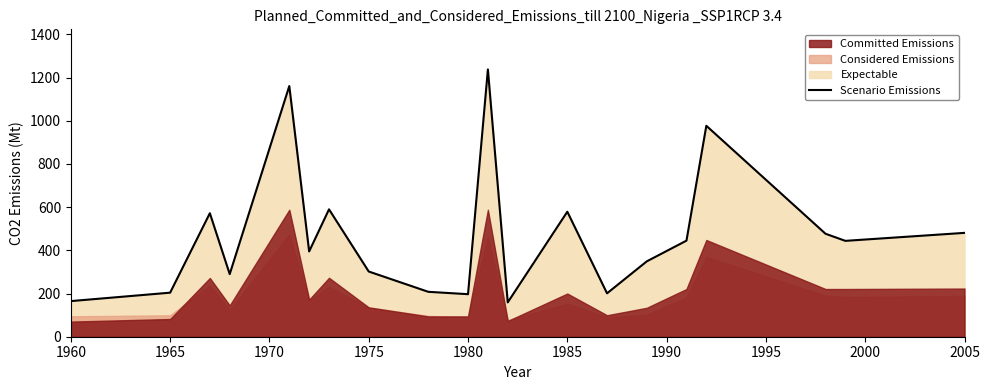

What is the maximum value for Scenario Emissions?

1238